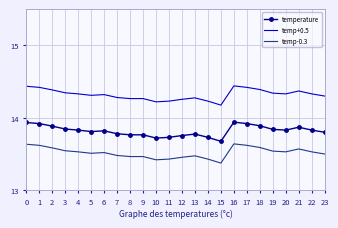

Is the value of temp+0.5 at 0 greater than the value of temp-0.3 at 3?

Yes